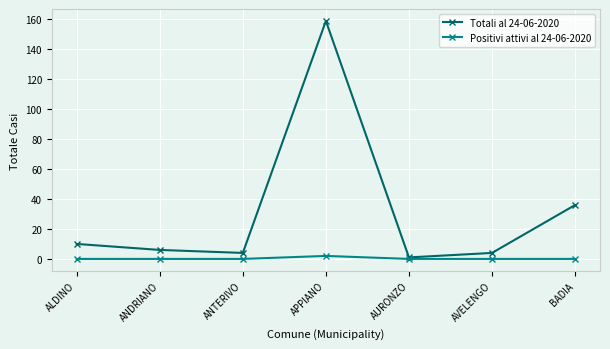

What is the difference between the highest and lowest values at AVELENGO?

4